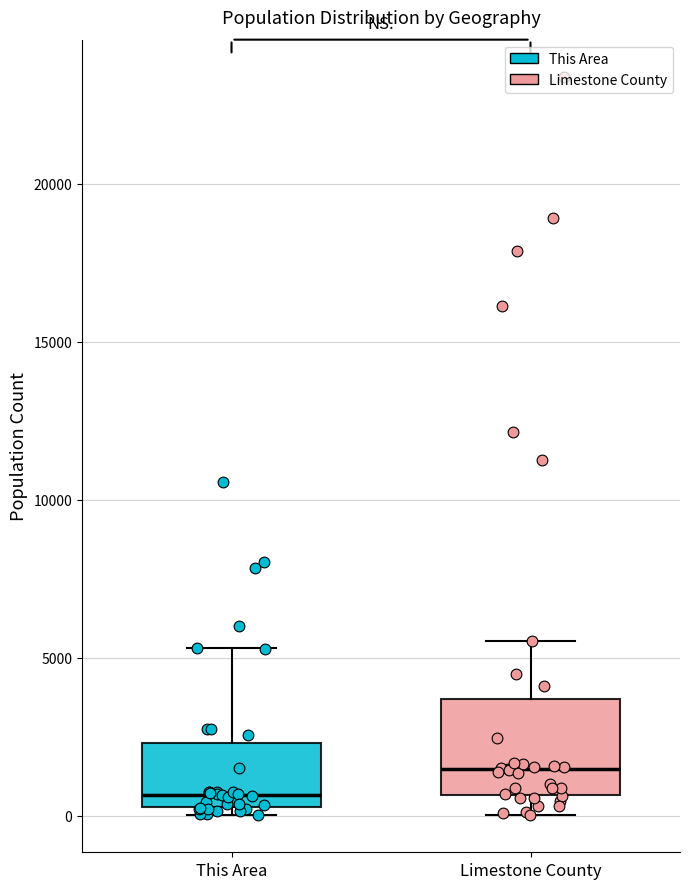

Reading left to right, transcribe this box plot: for each box, give where its median line is, the range the box spans, and where its two whiskers end, as read against the y-axis. The values are not printed on the chart, so give them approximately, as read against the axis.

This Area: median 500 (just above the box's lower edge), box 500 to 2500, whiskers 0 to 5500
Limestone County: median 1500, box 500 to 3500, whiskers 0 to 5500